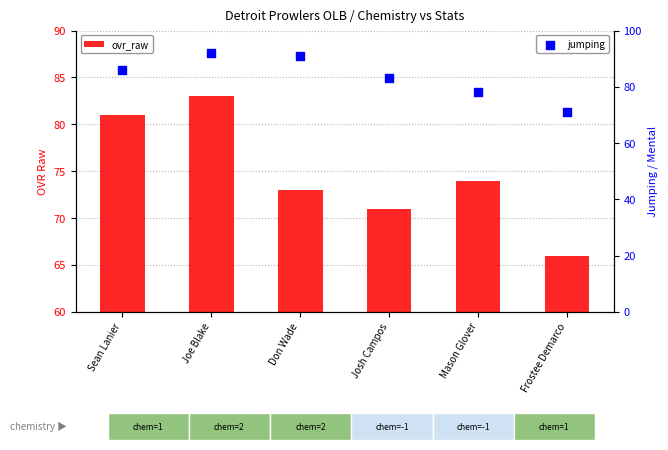

What are all the series names shown in the legend?

ovr_raw, jumping